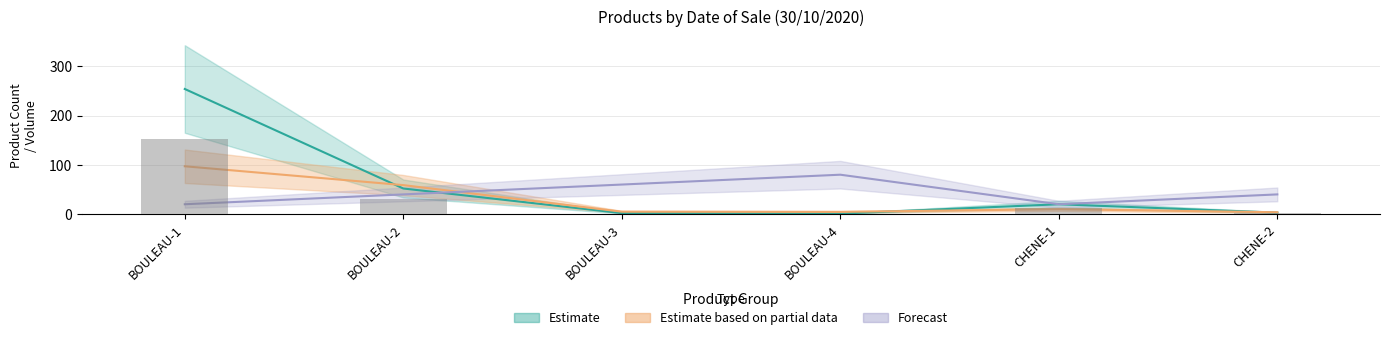

Count the number of data series in this chart.

3